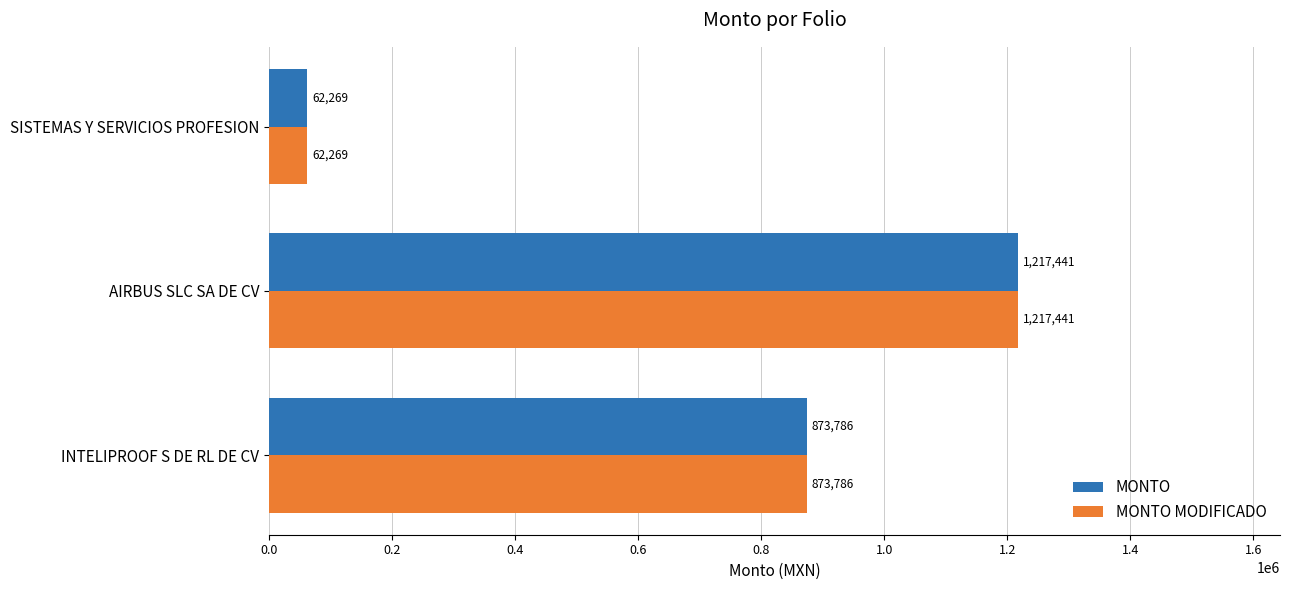

Rank the categories by MONTO MODIFICADO value from highest to lowest.

AIRBUS SLC SA DE CV, INTELIPROOF S DE RL DE CV, SISTEMAS Y SERVICIOS PROFESION